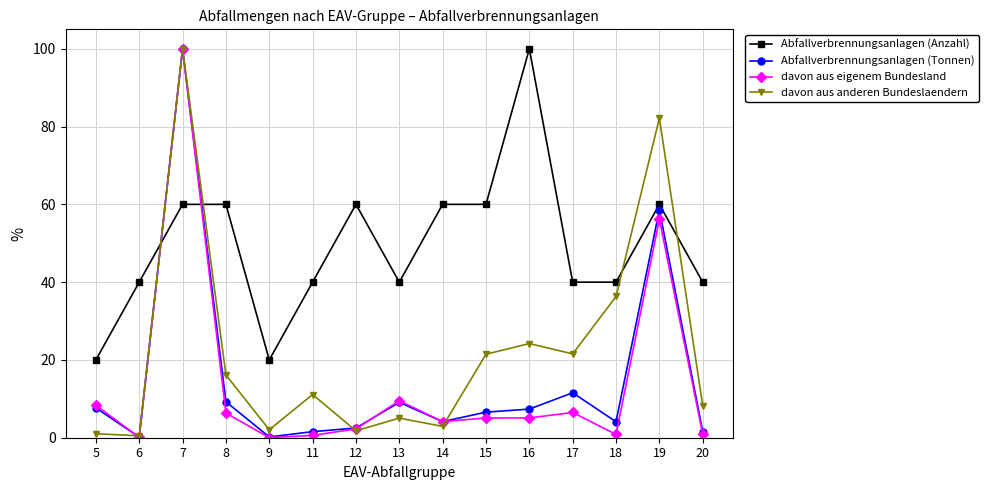

What is the total value across all series at 13?

63.6